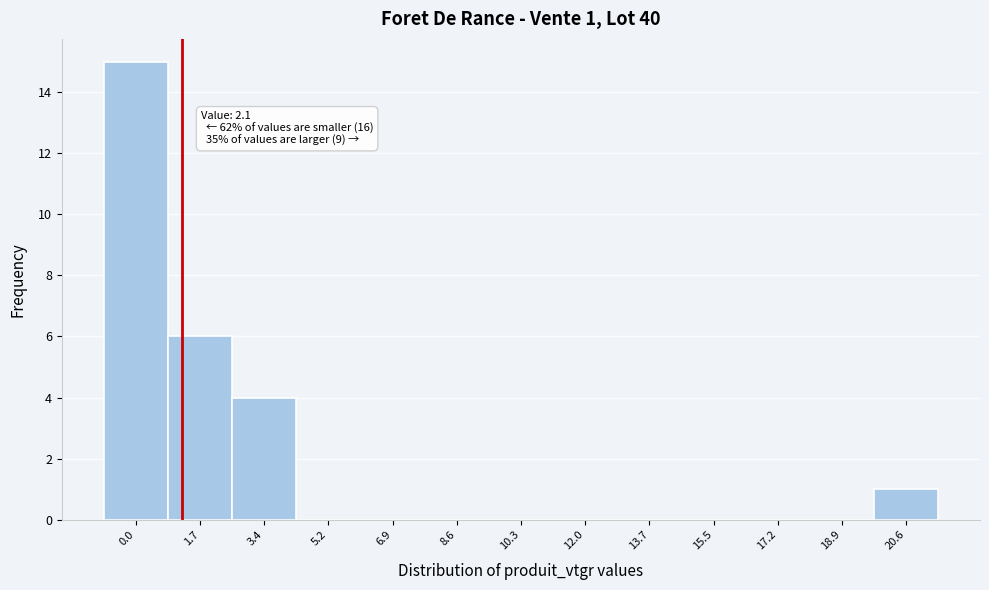

Reading right to left, transcribe all the data shown in this chart.

20.6=1	18.9=0	17.2=0	15.5=0	13.7=0	12.0=0	10.3=0	8.6=0	6.9=0	5.2=0	3.4=4	1.7=6	0.0=15